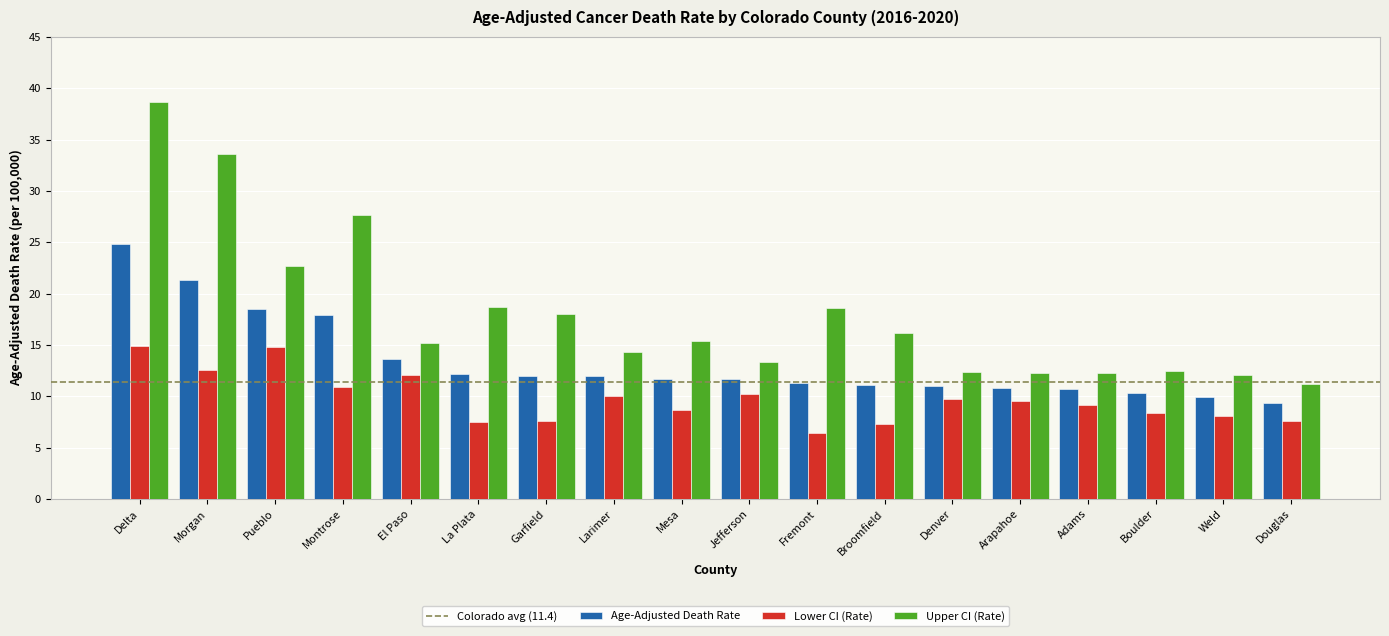

Rank the series at Delta from highest to lowest value.

Upper CI (Rate), Age-Adjusted Death Rate, Lower CI (Rate)